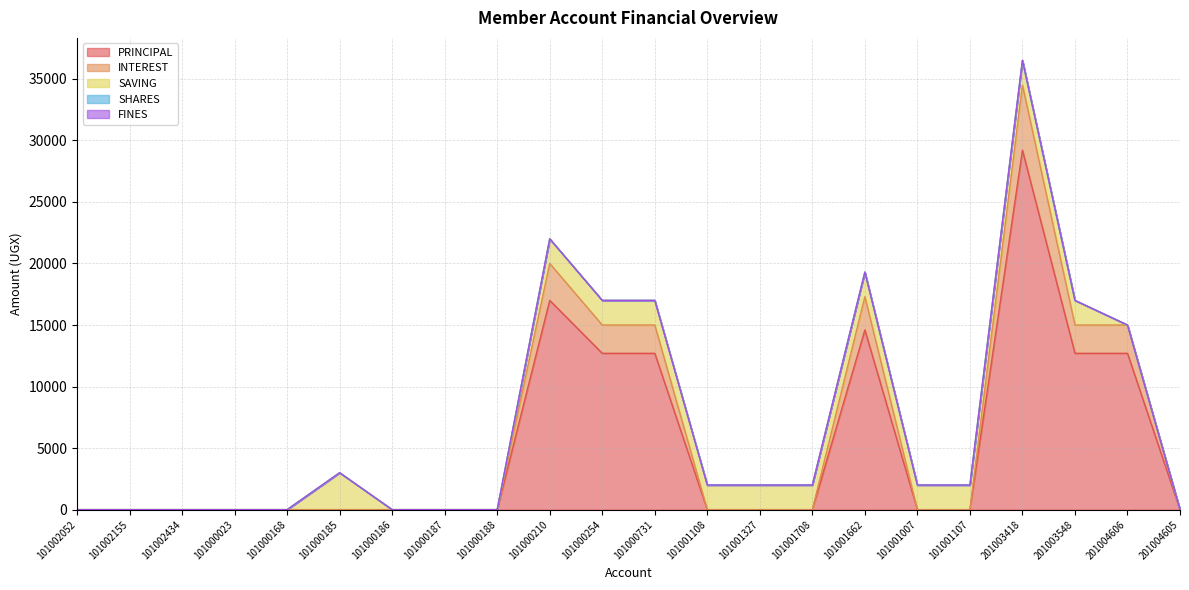

Which series changed the most between 101002052 and 201003418?

PRINCIPAL